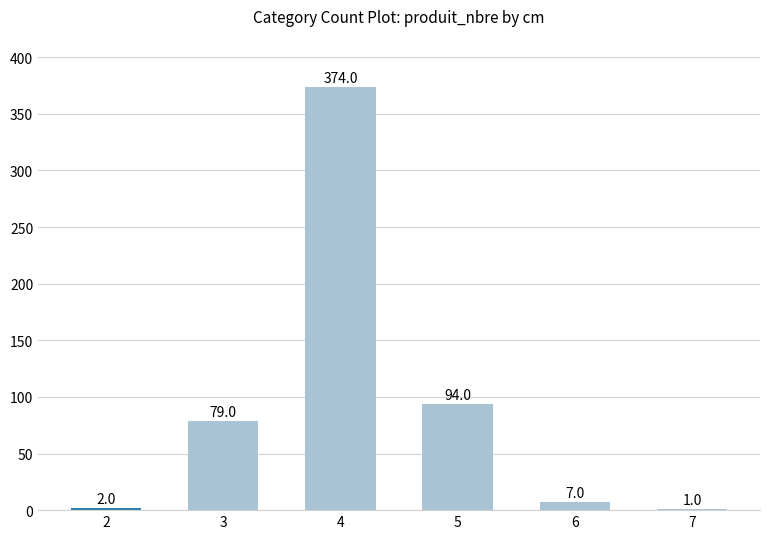

Between 4 and 6, which is larger?

4